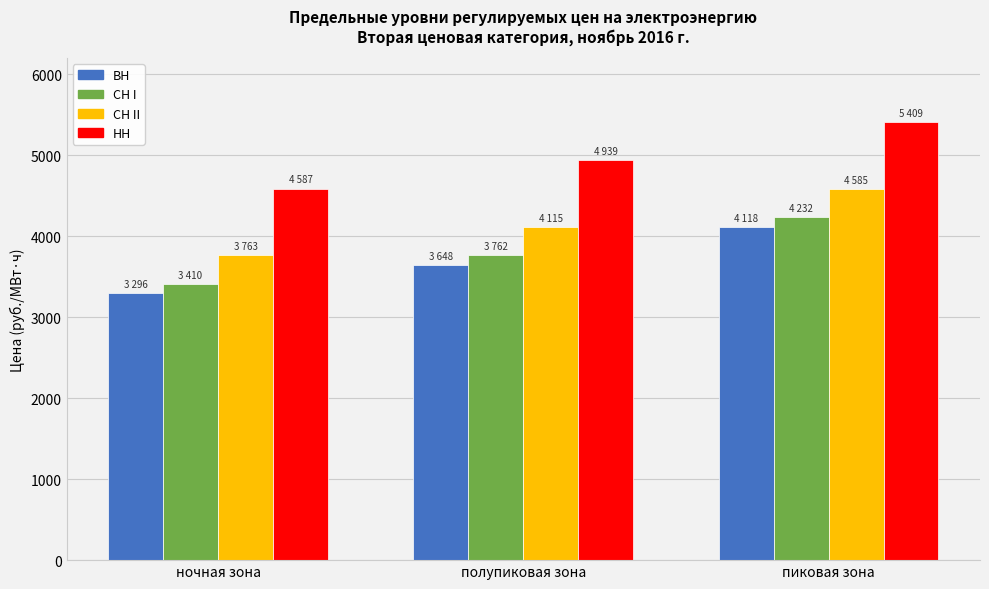

Which series has the largest total across all categories?

НН